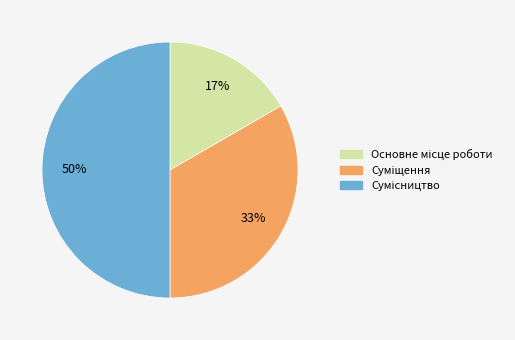

Count the number of slices in the pie.

3